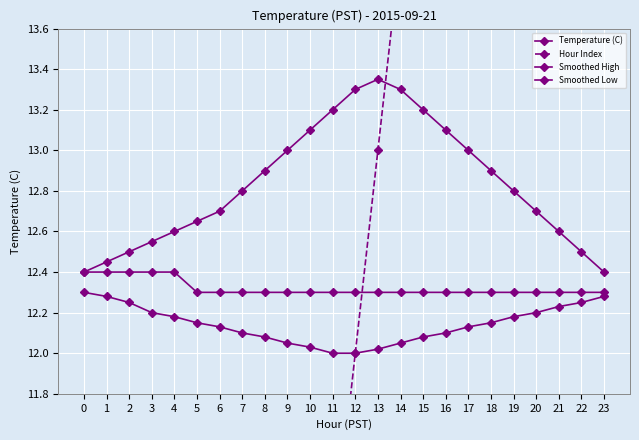

Reading left to right, transcribe all the data shown in this chart.

Temperature (C): 0=12.4	1=12.4	2=12.4	3=12.4	4=12.4	5=12.3	6=12.3	7=12.3	8=12.3	9=12.3	10=12.3	11=12.3	12=12.3	13=12.3	14=12.3	15=12.3	16=12.3	17=12.3	18=12.3	19=12.3	20=12.3	21=12.3	22=12.3	23=12.3
Hour Index: 0=0.0	1=1.0	2=2.0	3=3.0	4=4.0	5=5.0	6=6.0	7=7.0	8=8.0	9=9.0	10=10.0	11=11.0	12=12.0	13=13.0	14=14.0	15=15.0	16=16.0	17=17.0	18=18.0	19=19.0	20=20.0	21=21.0	22=22.0	23=23.0
Smoothed High: 0=12.4	1=12.4	2=12.5	3=12.6	4=12.6	5=12.7	6=12.7	7=12.8	8=12.9	9=13.0	10=13.1	11=13.2	12=13.3	13=13.3	14=13.3	15=13.2	16=13.1	17=13.0	18=12.9	19=12.8	20=12.7	21=12.6	22=12.5	23=12.4
Smoothed Low: 0=12.3	1=12.3	2=12.2	3=12.2	4=12.2	5=12.2	6=12.1	7=12.1	8=12.1	9=12.1	10=12.0	11=12.0	12=12.0	13=12.0	14=12.1	15=12.1	16=12.1	17=12.1	18=12.2	19=12.2	20=12.2	21=12.2	22=12.2	23=12.3